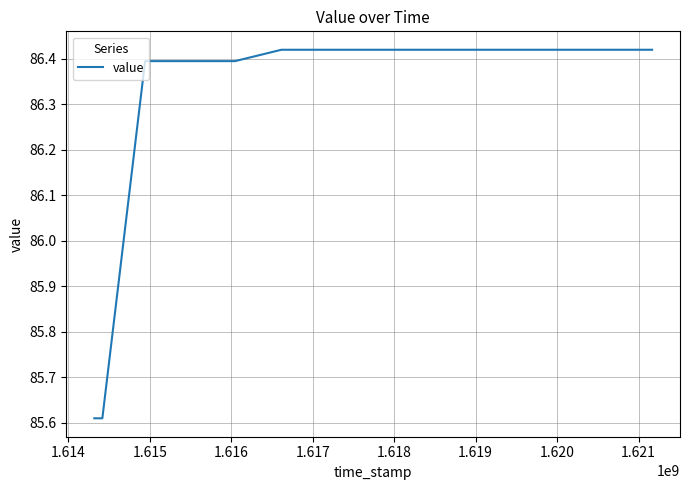

What is the difference between the maximum and minimum values?

0.8